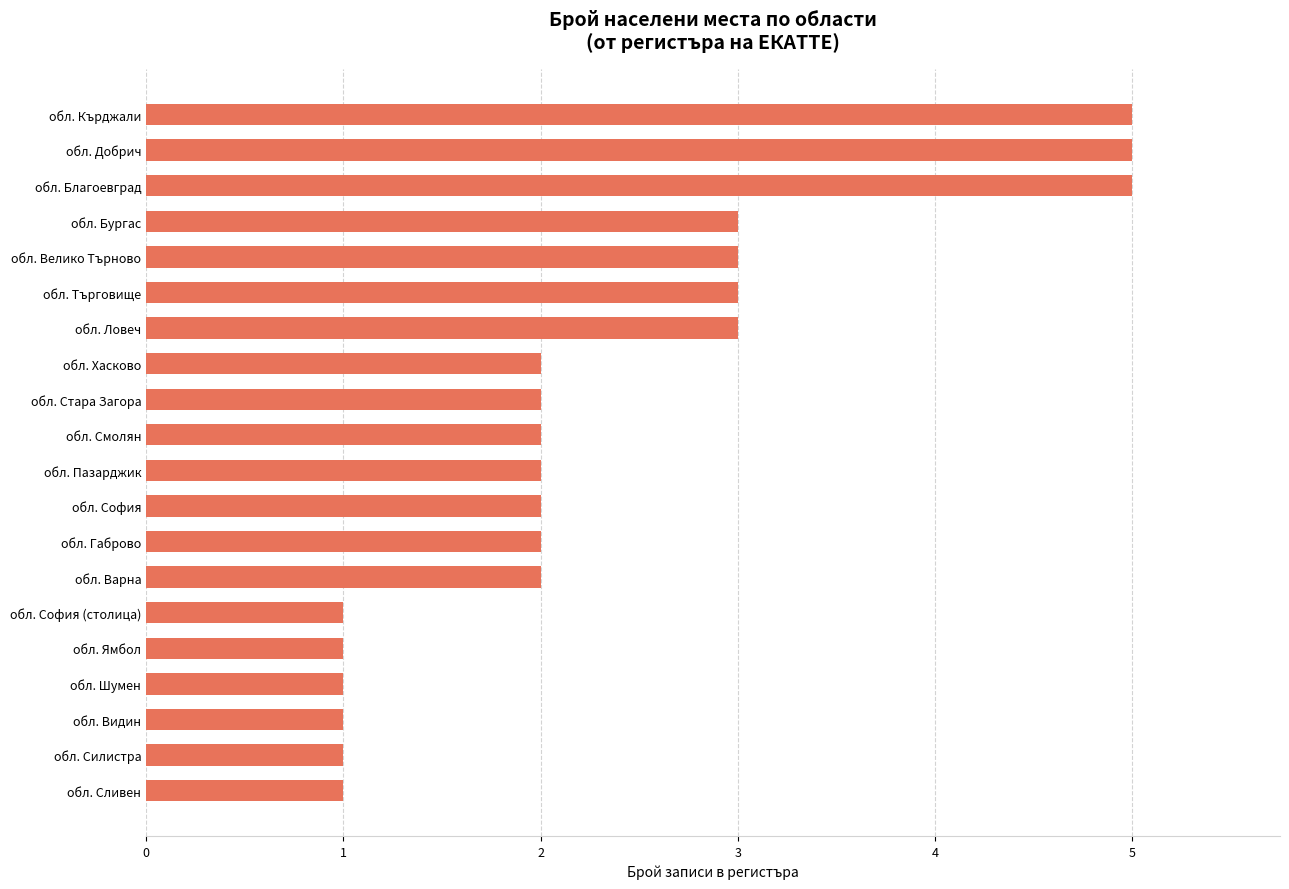

What is the difference between the second highest and second lowest values?

4